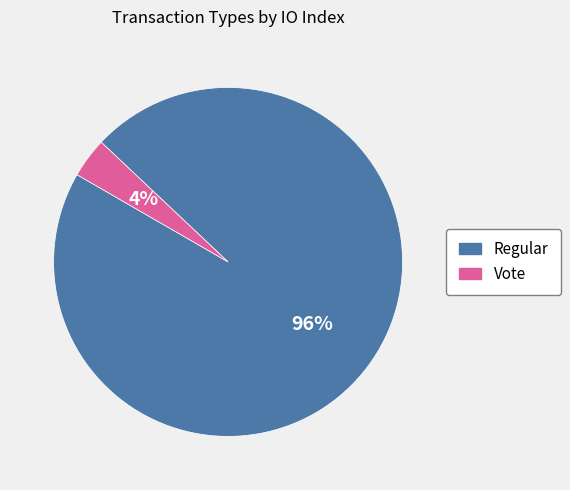

Do Vote and Regular together represent more than half of the pie?

Yes